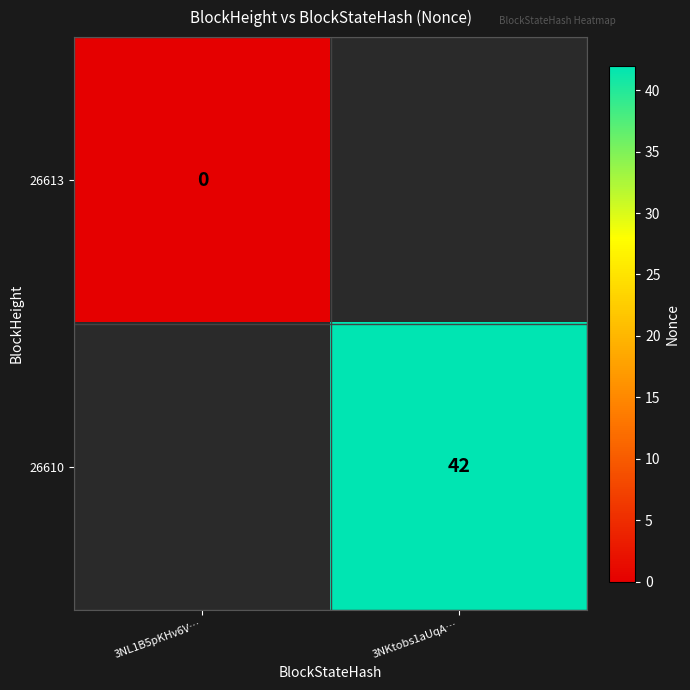

Is it true that 26610 equals 29 at 3NKtobs1aUqA…?

False